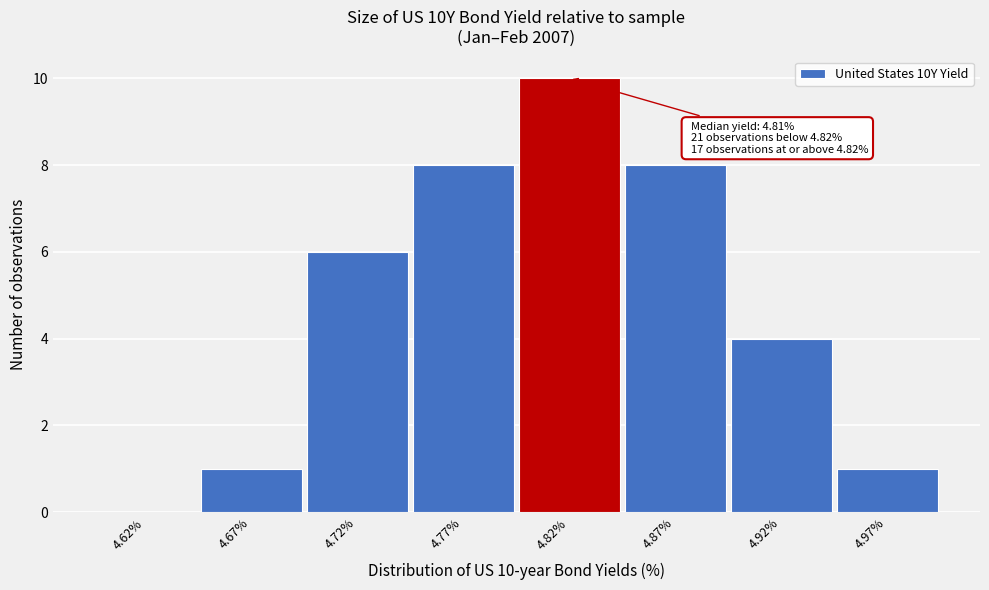

Reading left to right, what are all the values shown in this chart?

4.62%=0	4.67%=1	4.72%=6	4.77%=8	4.82%=10	4.87%=8	4.92%=4	4.97%=1